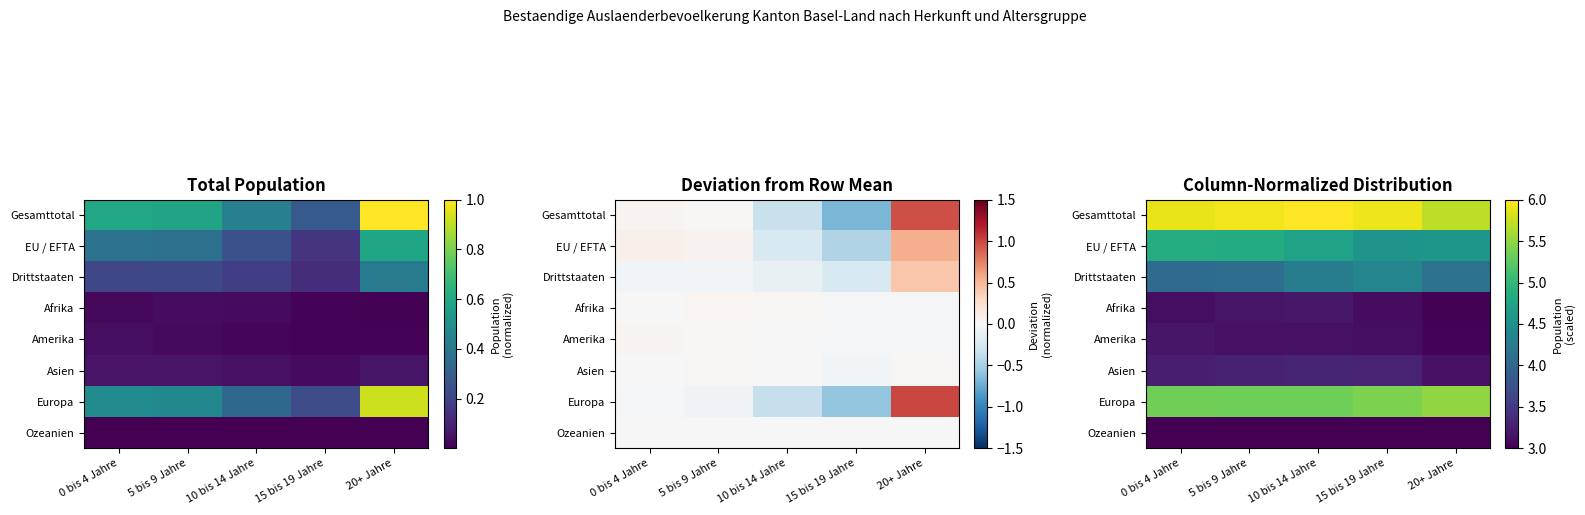

Is the value of Amerika at 20+ Jahre greater than the value of EU / EFTA at 10 bis 14 Jahre?

No